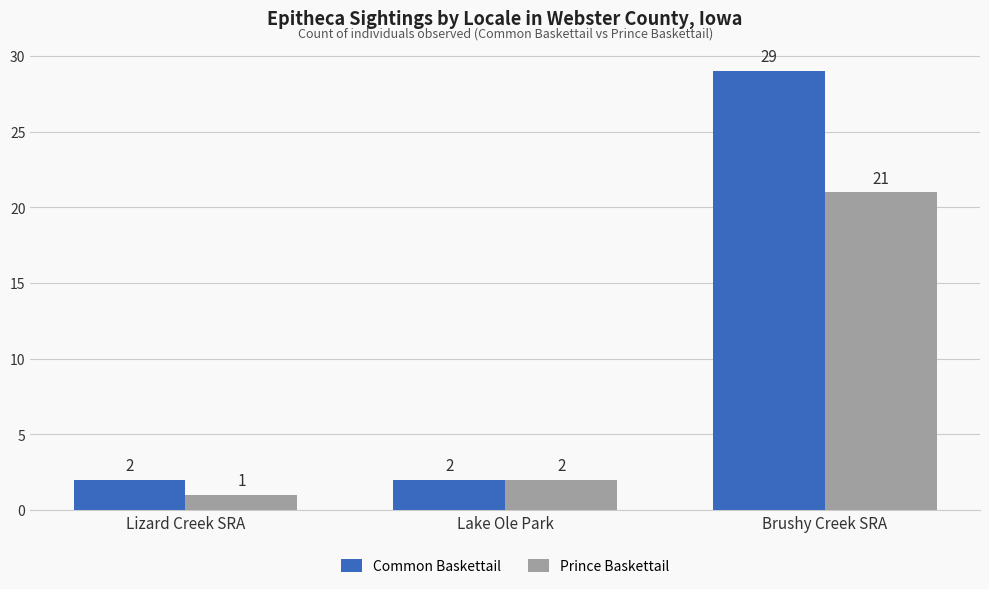

List the series in order of their peak value, highest first.

Common Baskettail, Prince Baskettail